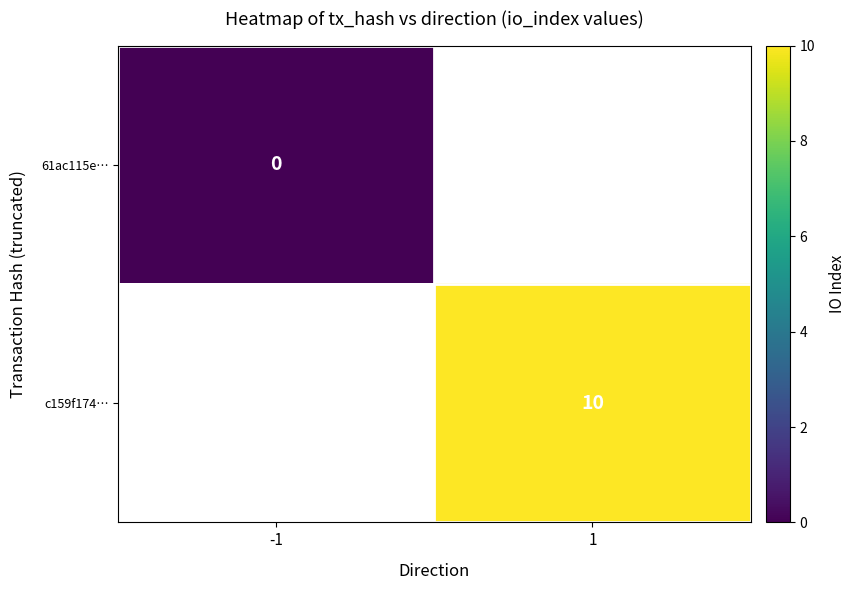

Which category has the highest value across all series?

1